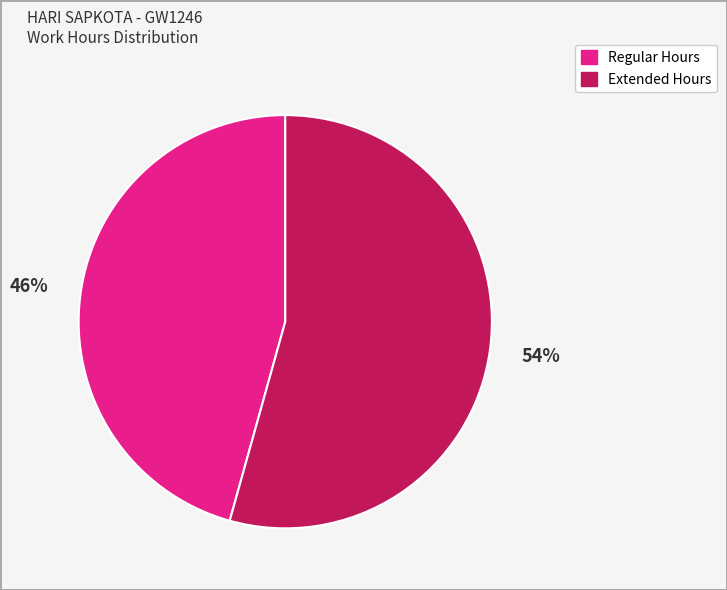

To the nearest percent, what is the average slice percentage?

50%